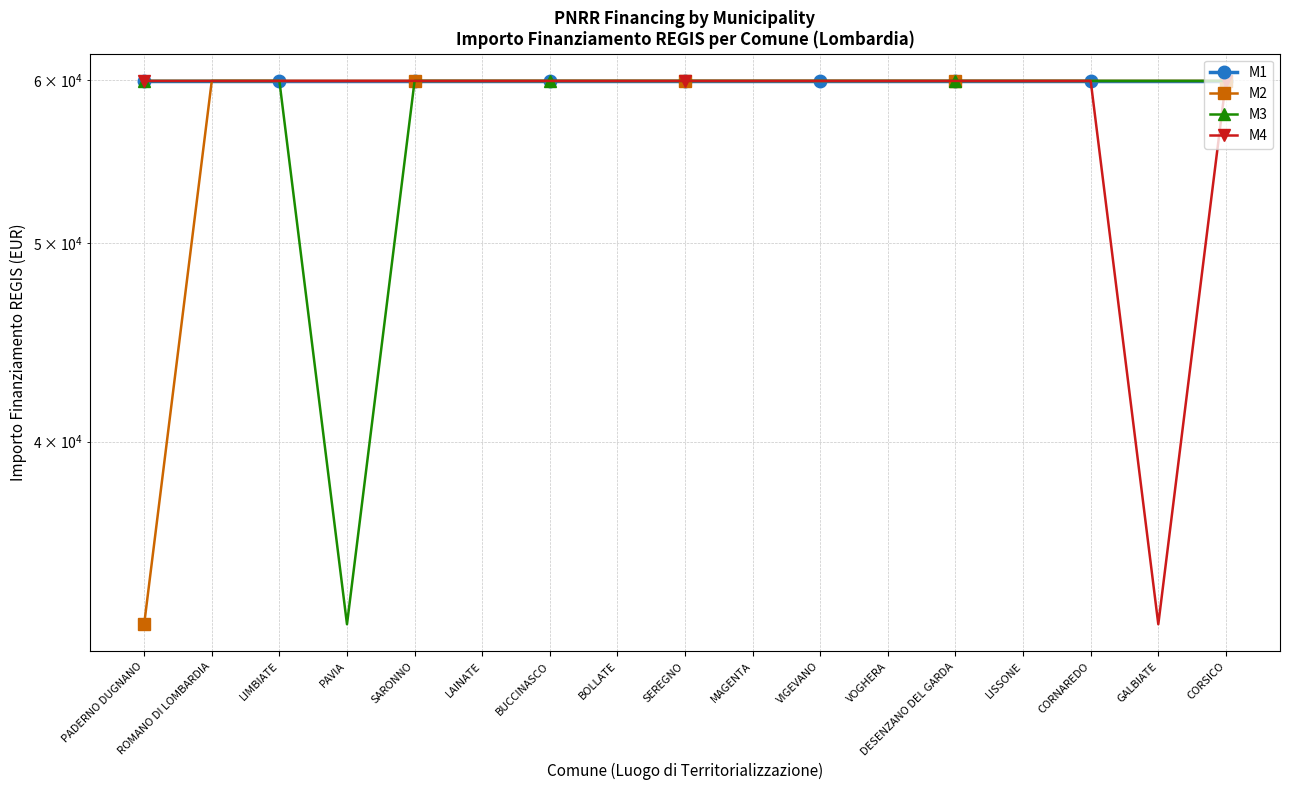

Is the value of M3 at SARONNO greater than the value of M1 at CORSICO?

No